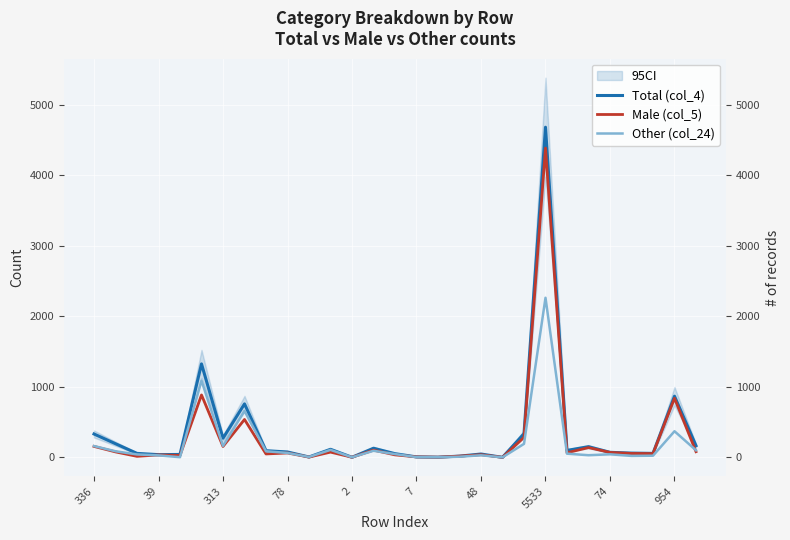

What position from the left is 74?

25